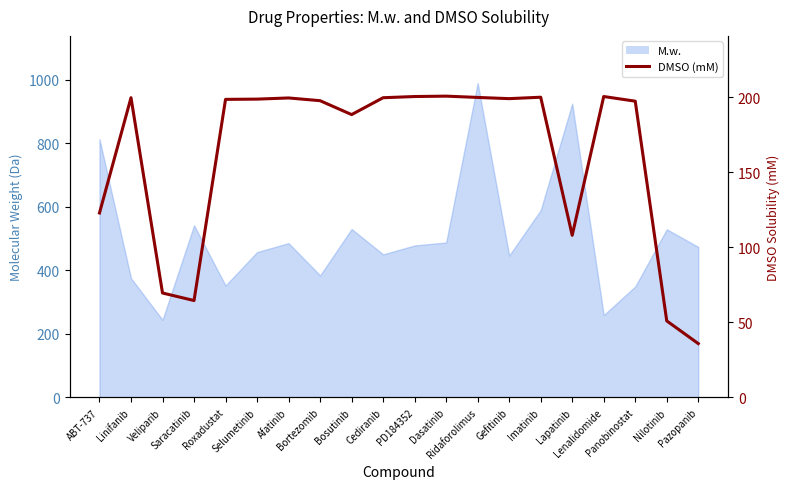

Does the chart have visible grid lines?

No